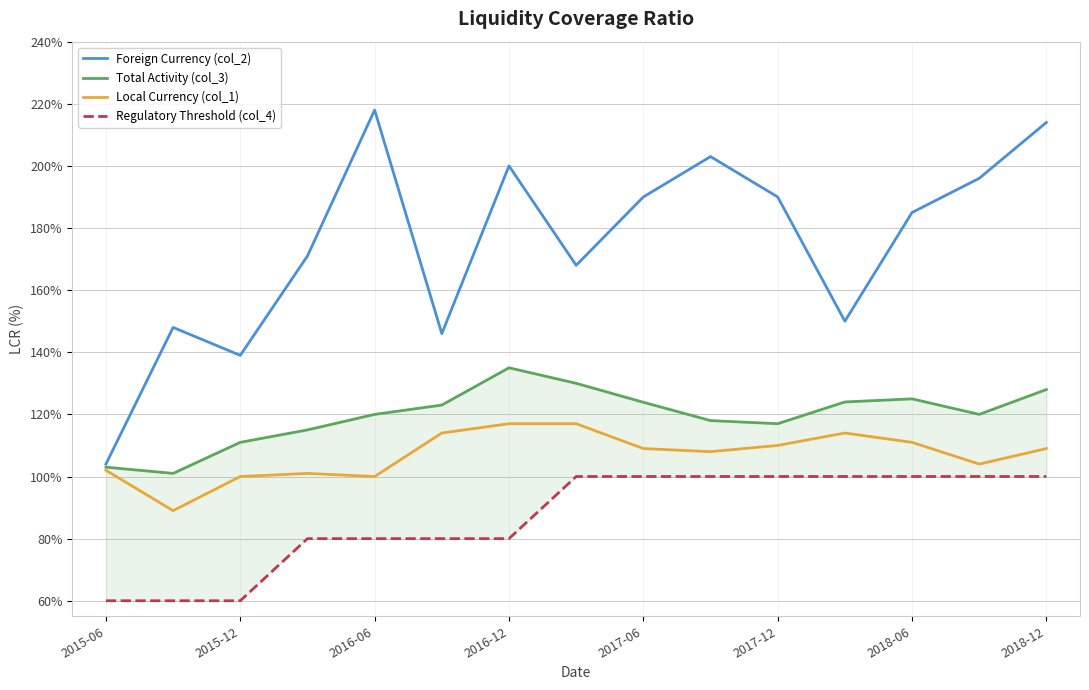

What is the spread (max minus min) of values at 13?

96.0